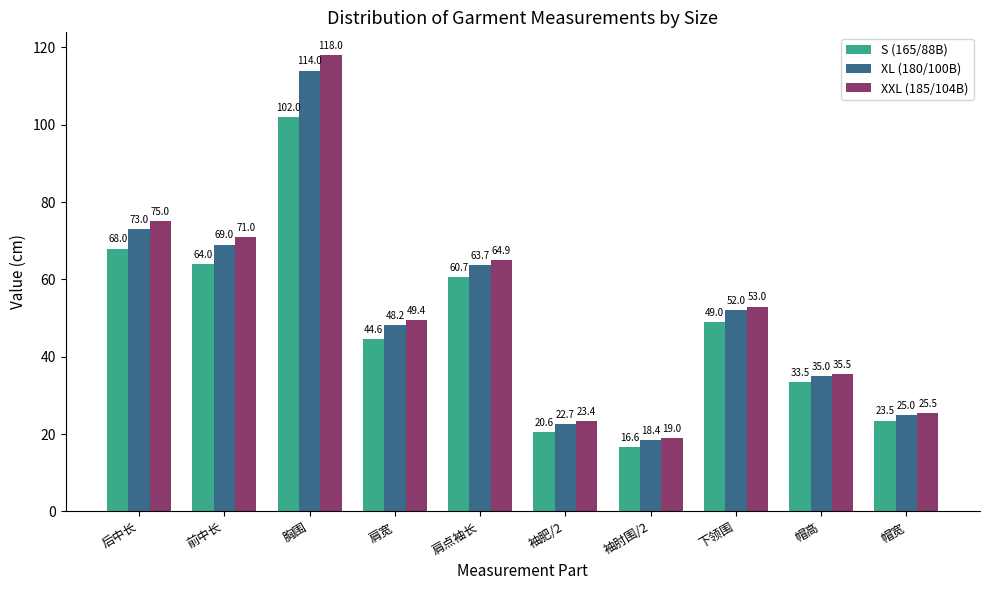

What is the total value across all series at 帽宽?

74.0